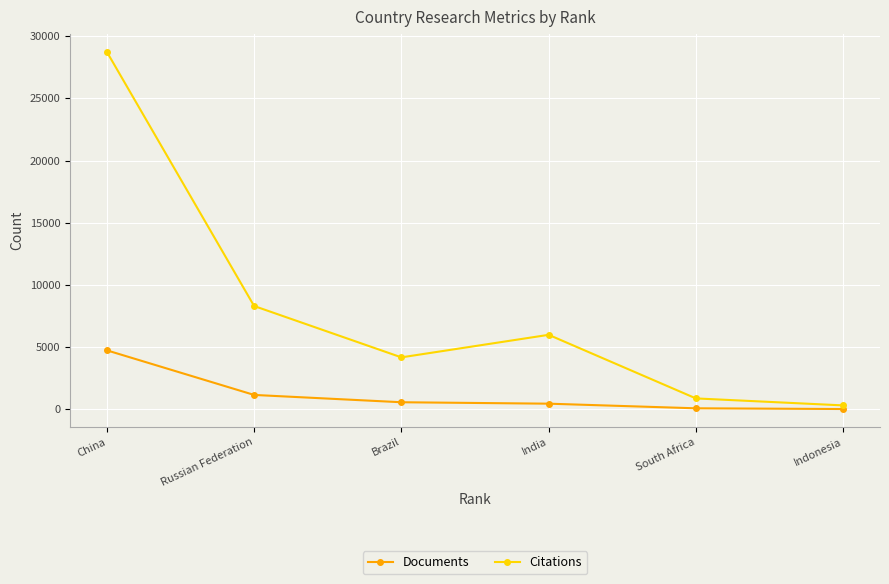

Count the number of data series in this chart.

2